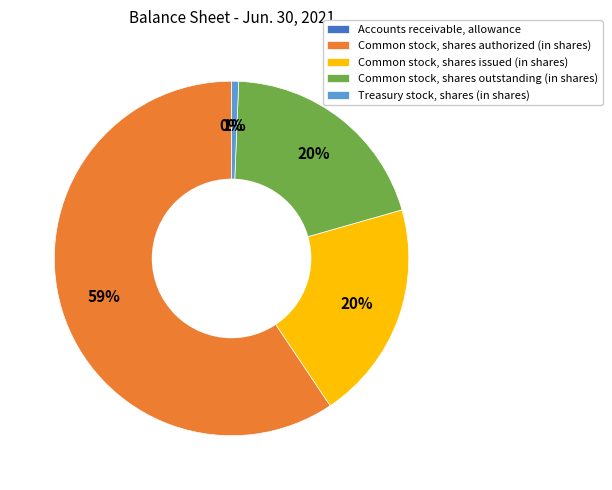

Between Common stock, shares authorized (in shares) and Common stock, shares issued (in shares), which is larger?

Common stock, shares authorized (in shares)